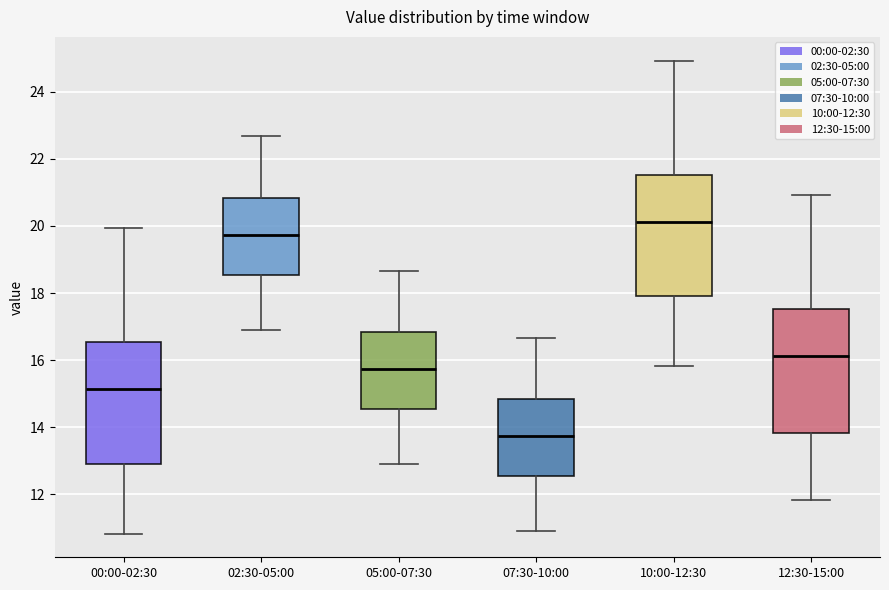

Which box's median line is the lowest?

07:30-10:00